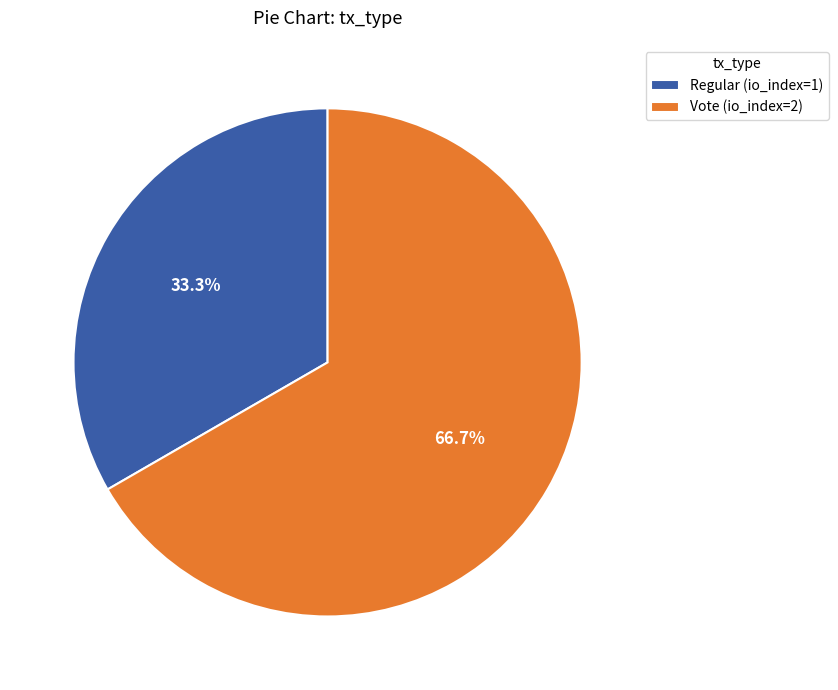

To the nearest percent, what is the combined percentage of Regular and Vote?

100%